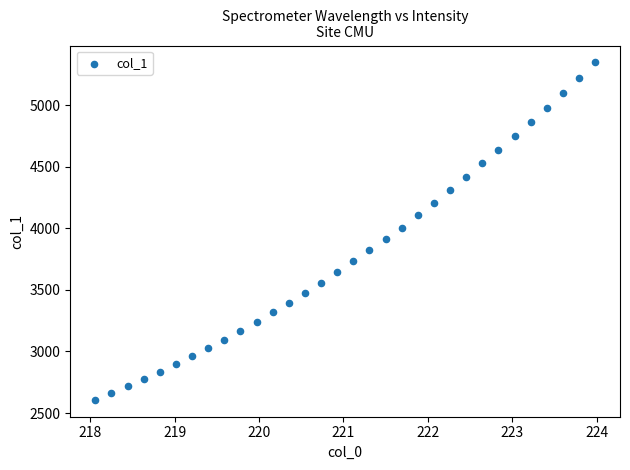

What is the range of Y values (max minus min)?

2739.8